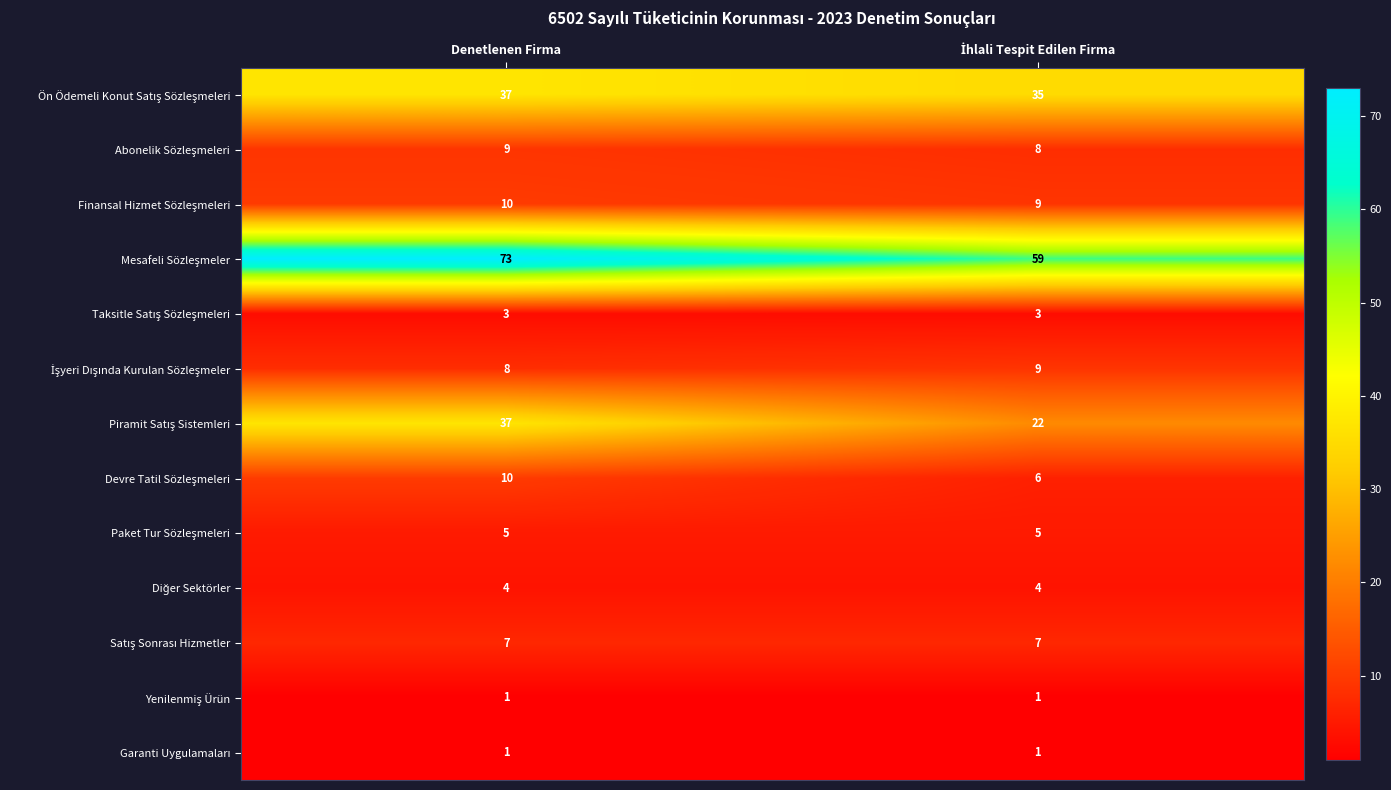

At which category does the chart reach its peak across all series?

Denetlenen Firma